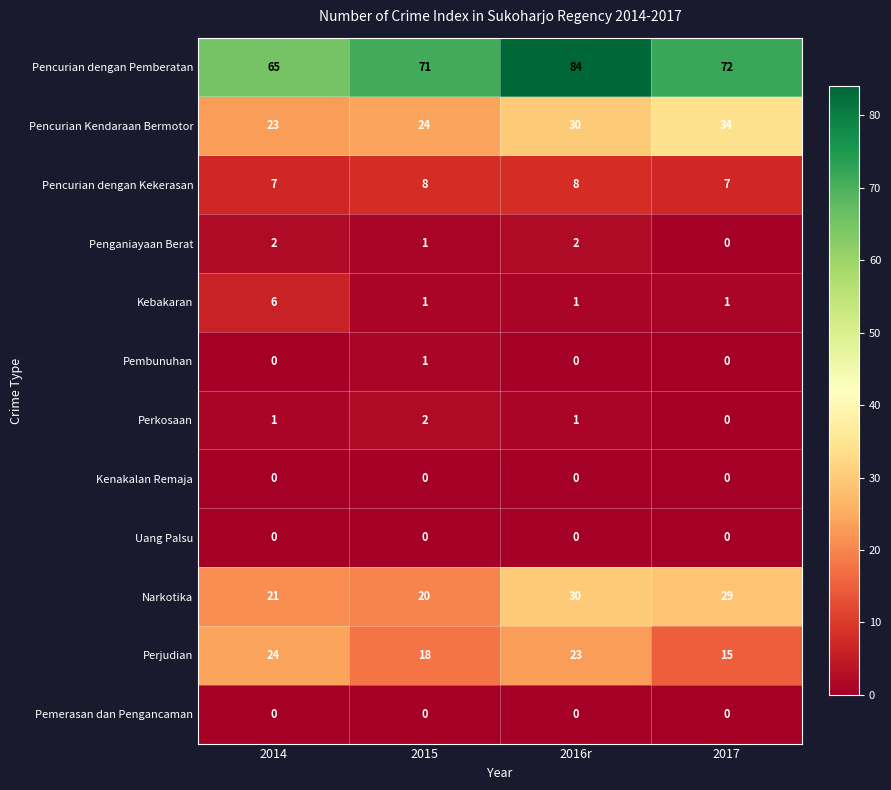

What is the maximum value shown in the chart?

84